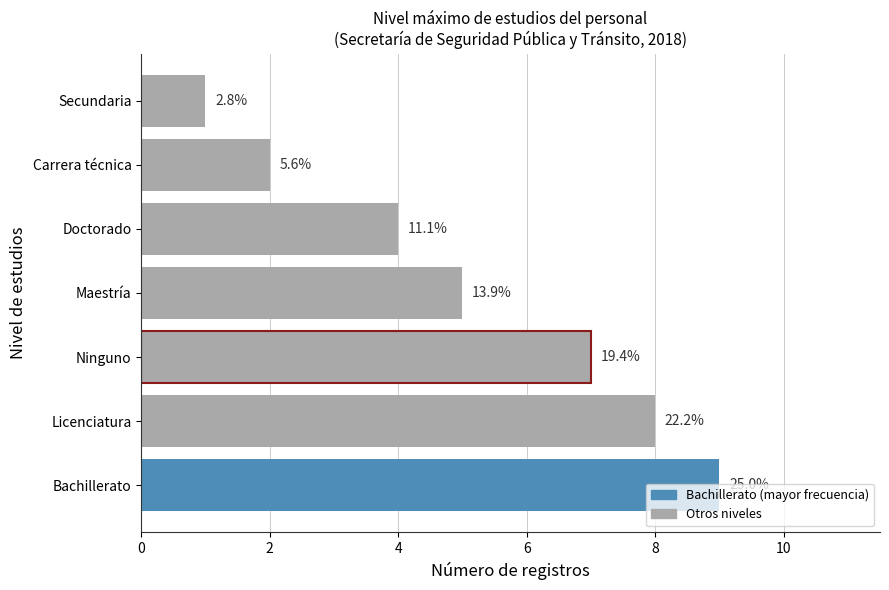

Does the chart contain stacked bars?

No